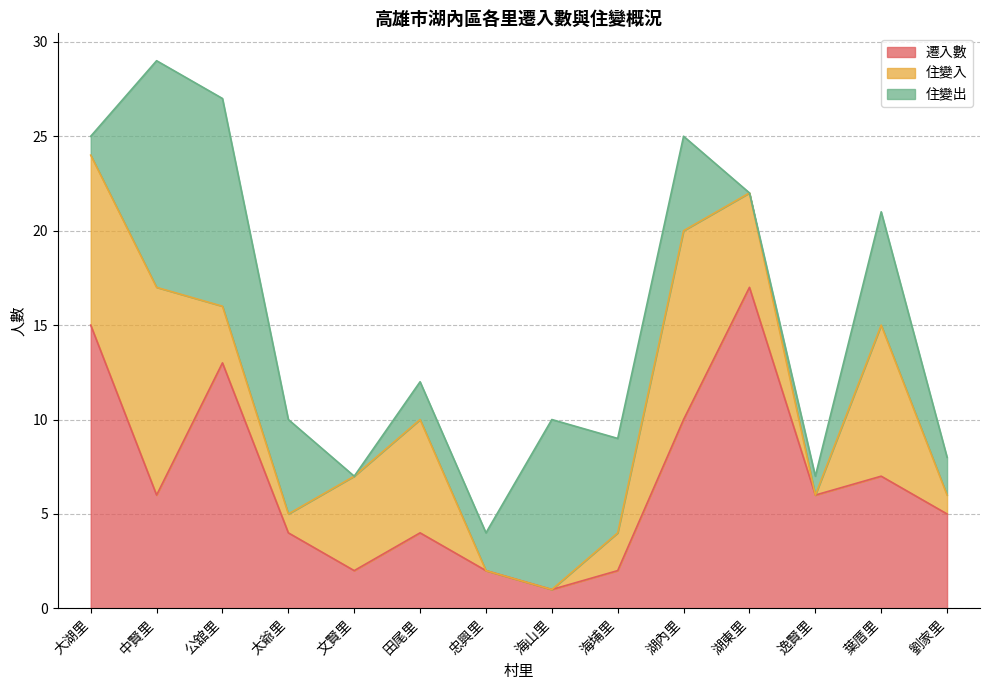

At which label does 住變入 first exceed 5?

大湖里